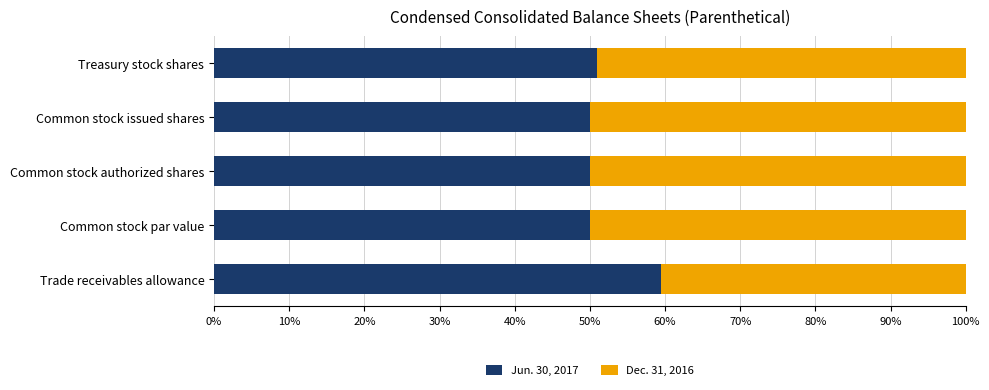

Is it true that Jun. 30, 2017 equals 10.3 at Common stock issued shares?

False